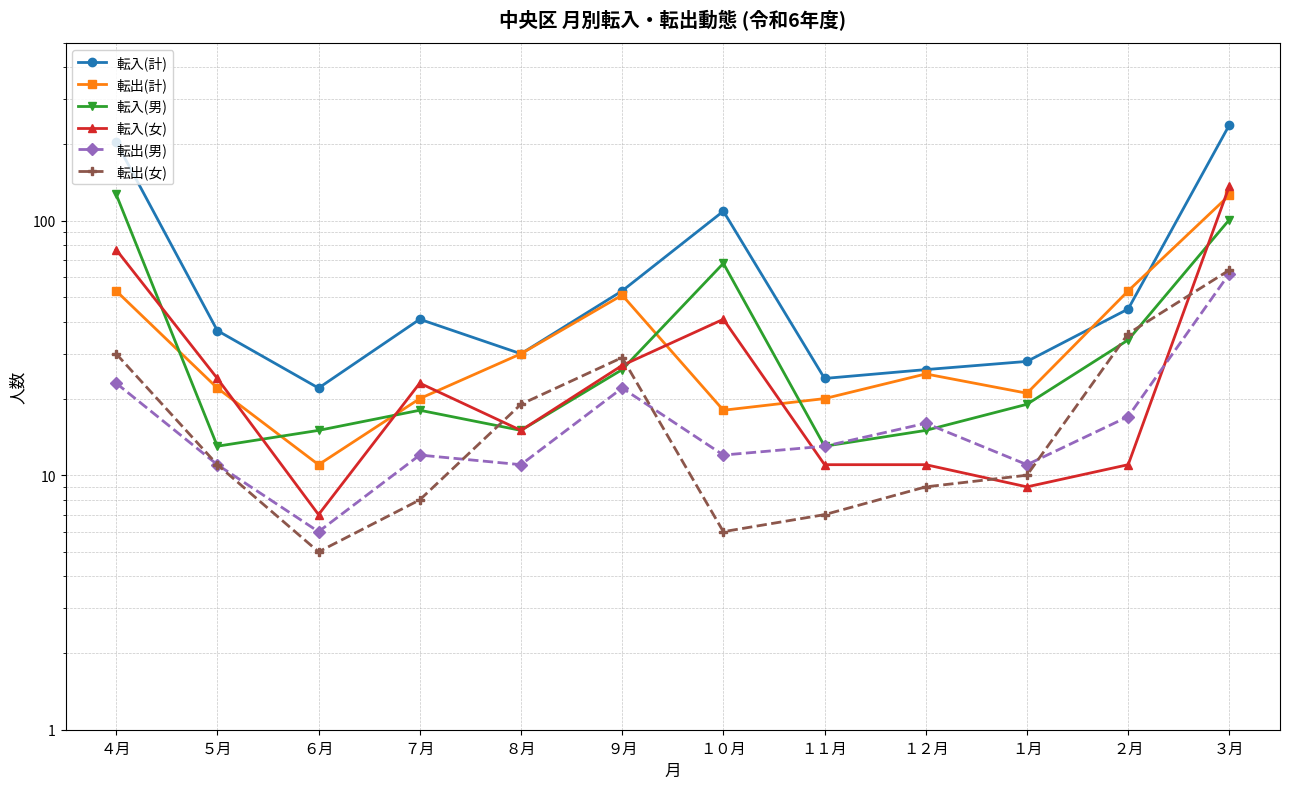

What is the sum of all 転入(男) values?

464